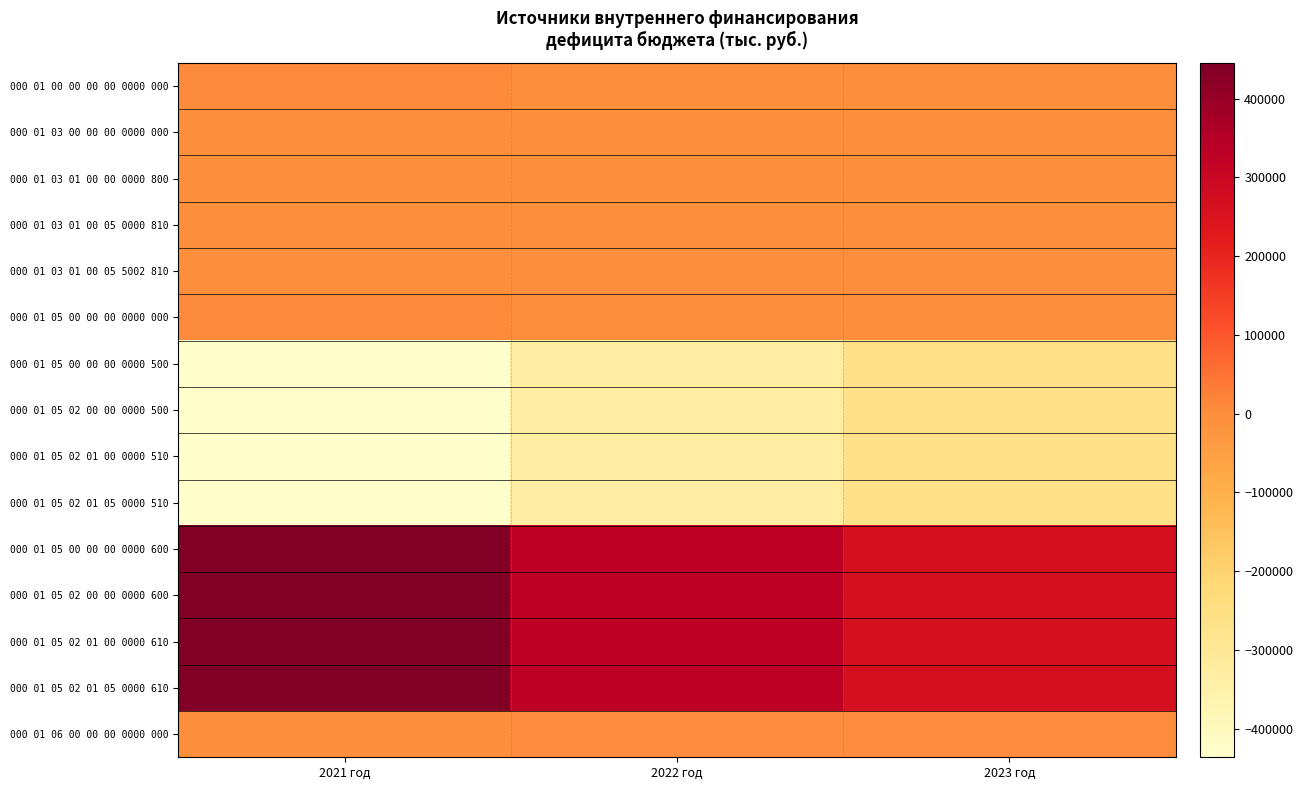

Reading right to left, transcribe all the data shown in this chart.

000 01 00 00 00 00 0000 000: 2023 год=0.0	2022 год=0.0	2021 год=8945.8
000 01 03 00 00 00 0000 000: 2023 год=-2149.5	2022 год=-1433.0	2021 год=-716.5
000 01 03 01 00 00 0000 800: 2023 год=-2149.5	2022 год=-1433.0	2021 год=-716.5
000 01 03 01 00 05 0000 810: 2023 год=-2149.5	2022 год=-1433.0	2021 год=-716.5
000 01 03 01 00 05 5002 810: 2023 год=-2149.5	2022 год=-1433.0	2021 год=-716.5
000 01 05 00 00 00 0000 000: 2023 год=0.0	2022 год=0.0	2021 год=8945.8
000 01 05 00 00 00 0000 500: 2023 год=-262960.4	2022 год=-330146.0	2021 год=-436402.7
000 01 05 02 00 00 0000 500: 2023 год=-262960.4	2022 год=-330146.0	2021 год=-436402.7
000 01 05 02 01 00 0000 510: 2023 год=-262960.4	2022 год=-330146.0	2021 год=-436402.7
000 01 05 02 01 05 0000 510: 2023 год=-262960.4	2022 год=-330146.0	2021 год=-436402.7
000 01 05 00 00 00 0000 600: 2023 год=262960.4	2022 год=330146.0	2021 год=445348.6
000 01 05 02 00 00 0000 600: 2023 год=262960.4	2022 год=330146.0	2021 год=445348.6
000 01 05 02 01 00 0000 610: 2023 год=262960.4	2022 год=330146.0	2021 год=445348.6
000 01 05 02 01 05 0000 610: 2023 год=262960.4	2022 год=330146.0	2021 год=445348.6
000 01 06 00 00 00 0000 000: 2023 год=2149.5	2022 год=1433.0	2021 год=716.5